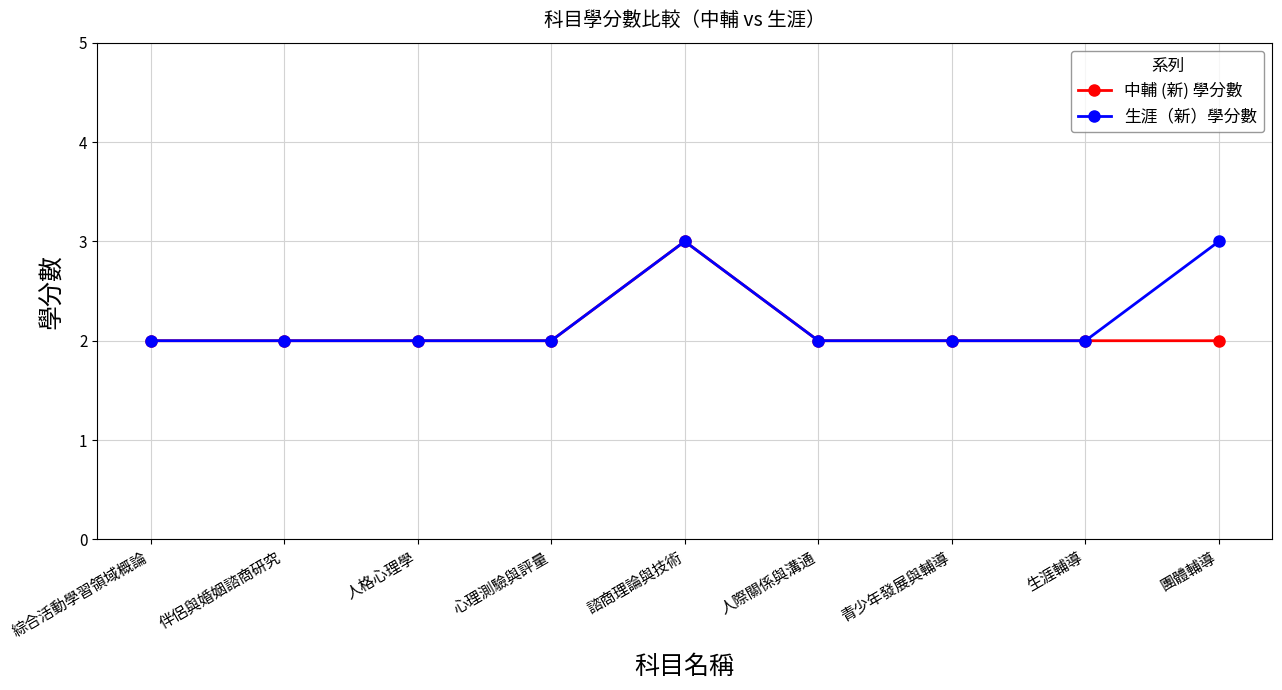

The 生涯（新）學分數 series shows 2 at 青少年發展與輔導. True or false?

True